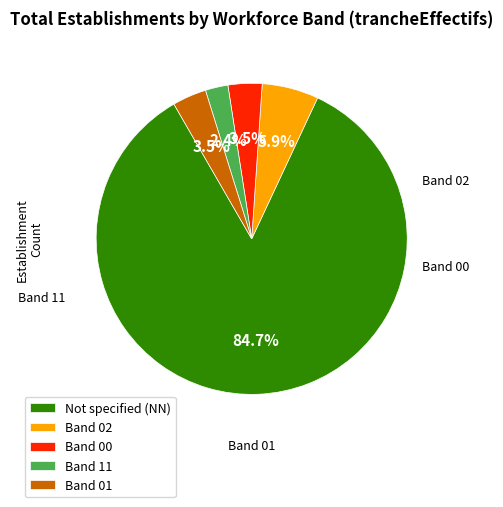

What is the total percentage of Band 01 and Not specified (NN)?

88.2%